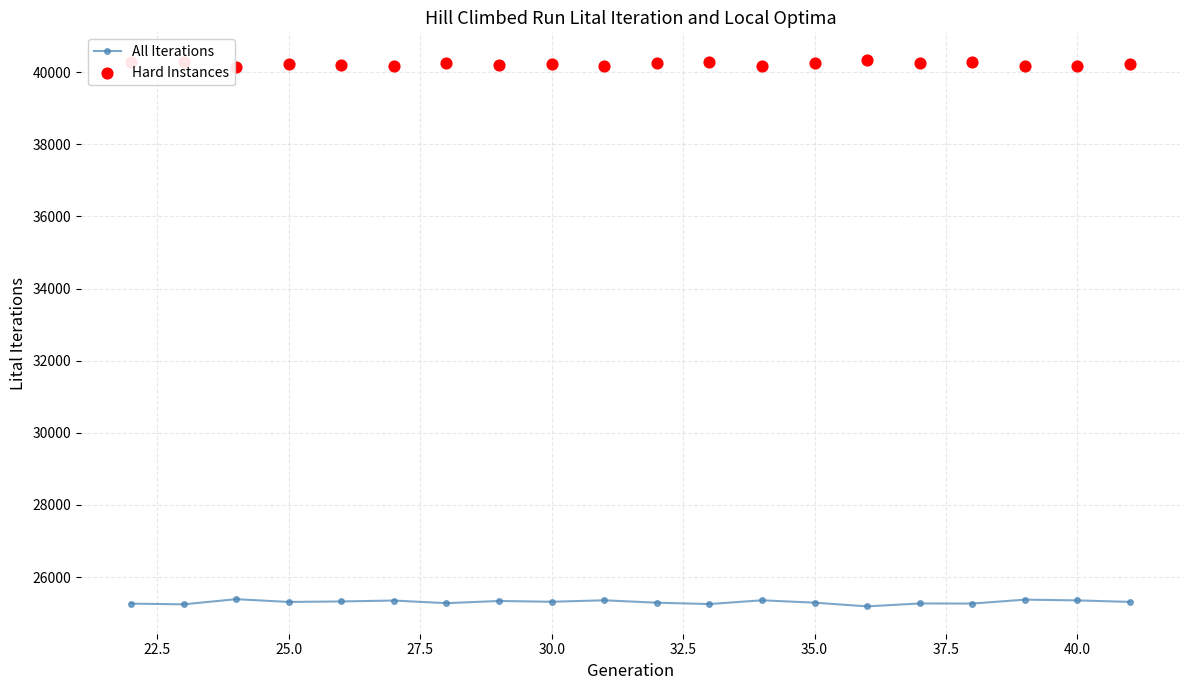

What is the minimum value for All Iterations?

25188